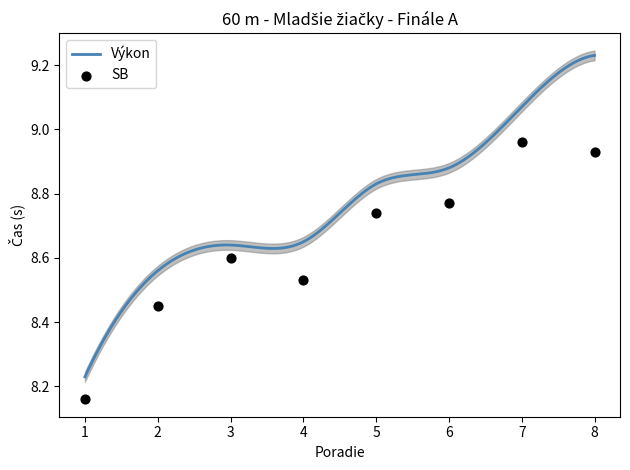

Which has a higher value, 5 or 4?

5